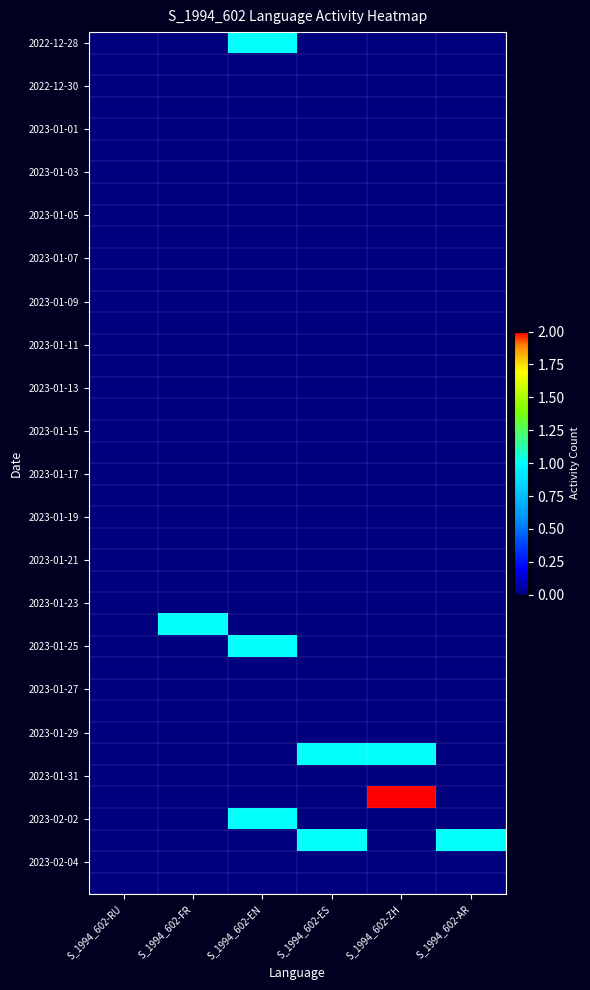

Which label corresponds to the largest value in the chart?

S_1994_602-ZH